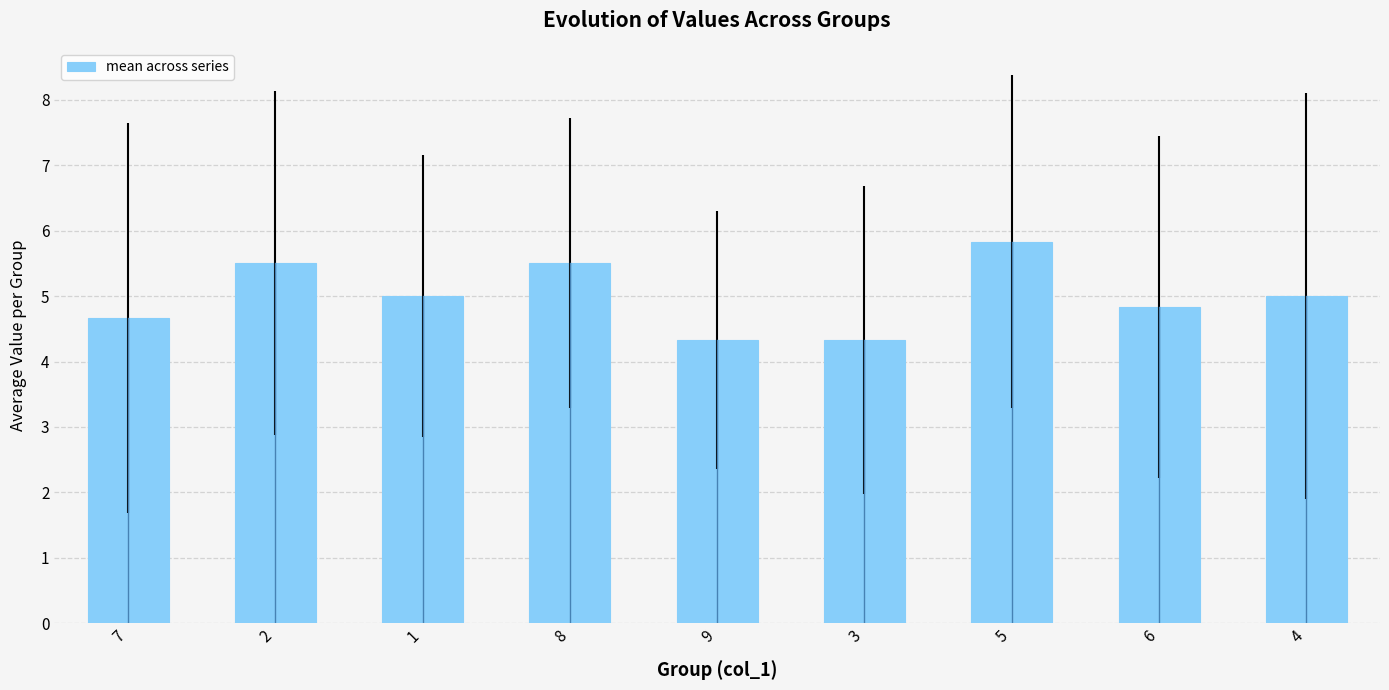

True or false: the data shows 2.4 at 5.

False